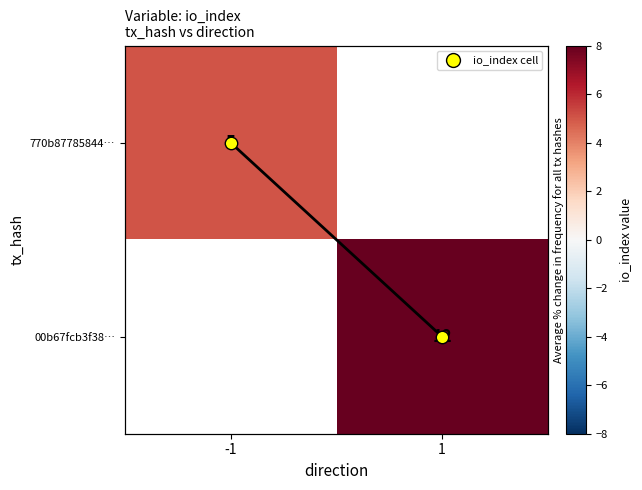

List the labels in order of 00b67fcb3f38… value, largest first.

-1, 1